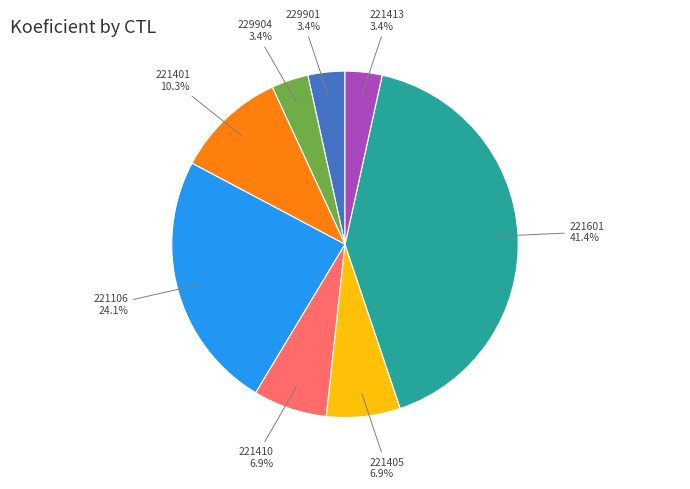

Is there any slice that represents more than half of the pie?

No